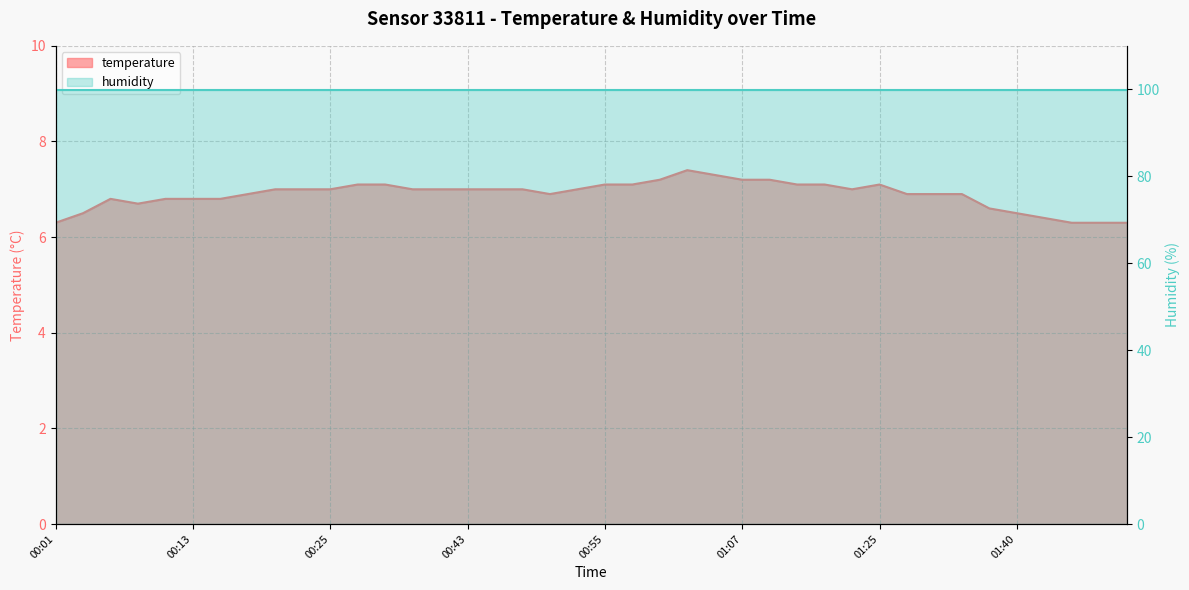

At which label is the value closest to 6?

00:01